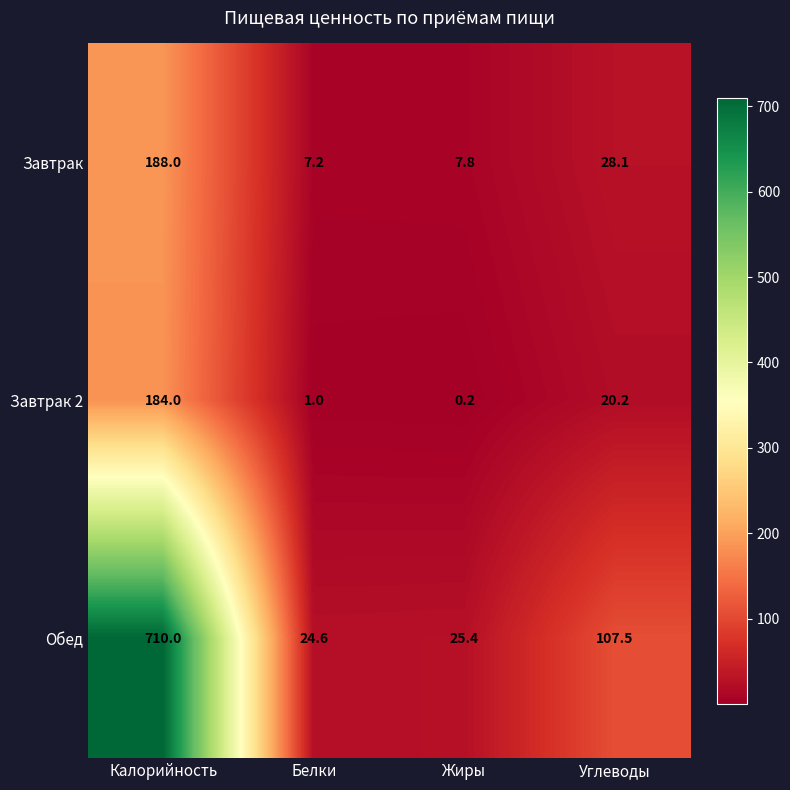

What is the spread (max minus min) of values at Жиры?

25.2